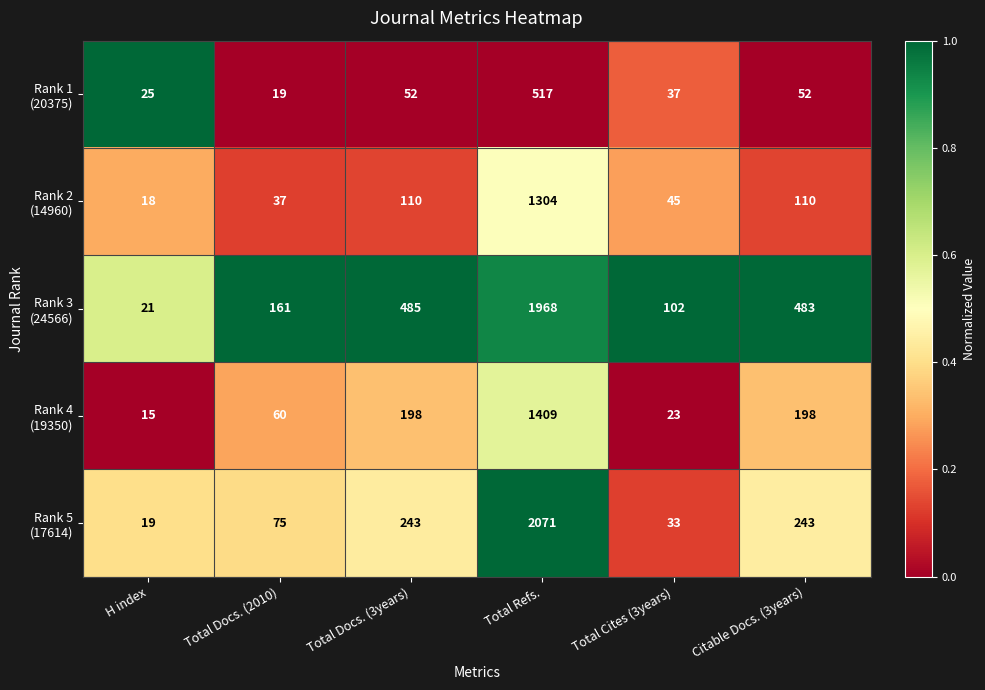

Which category has the highest value across all series?

Total Refs.